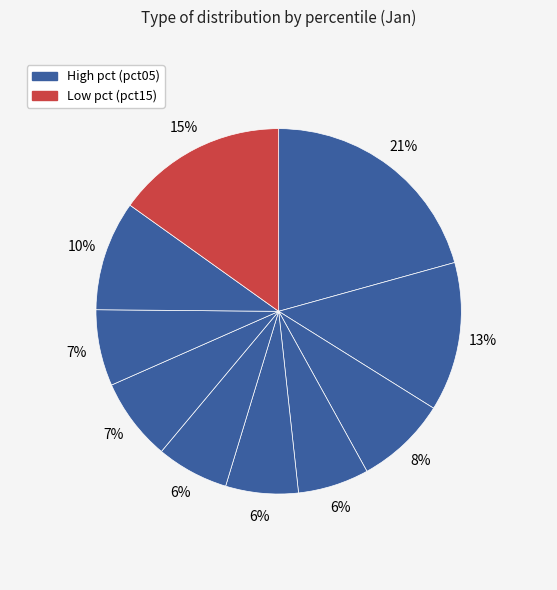

Does any single category account for the majority?

No